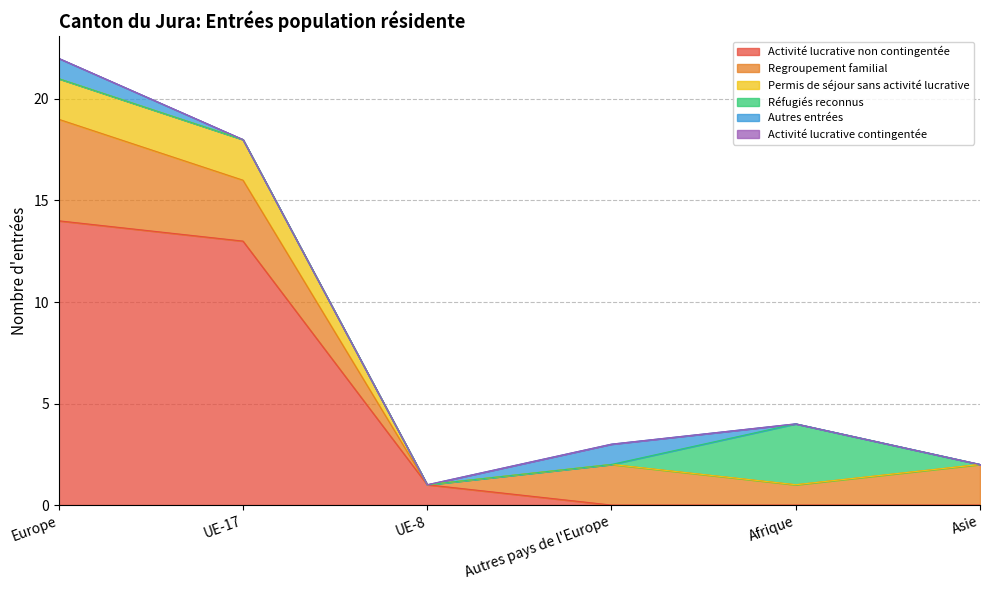

Does the chart have visible grid lines?

Yes